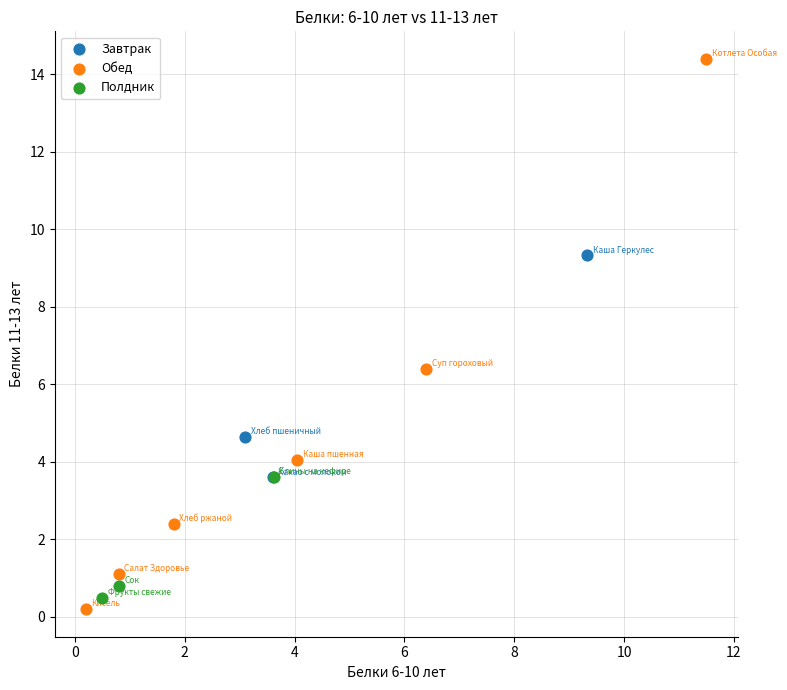

Which series reaches the maximum Y coordinate?

Обед